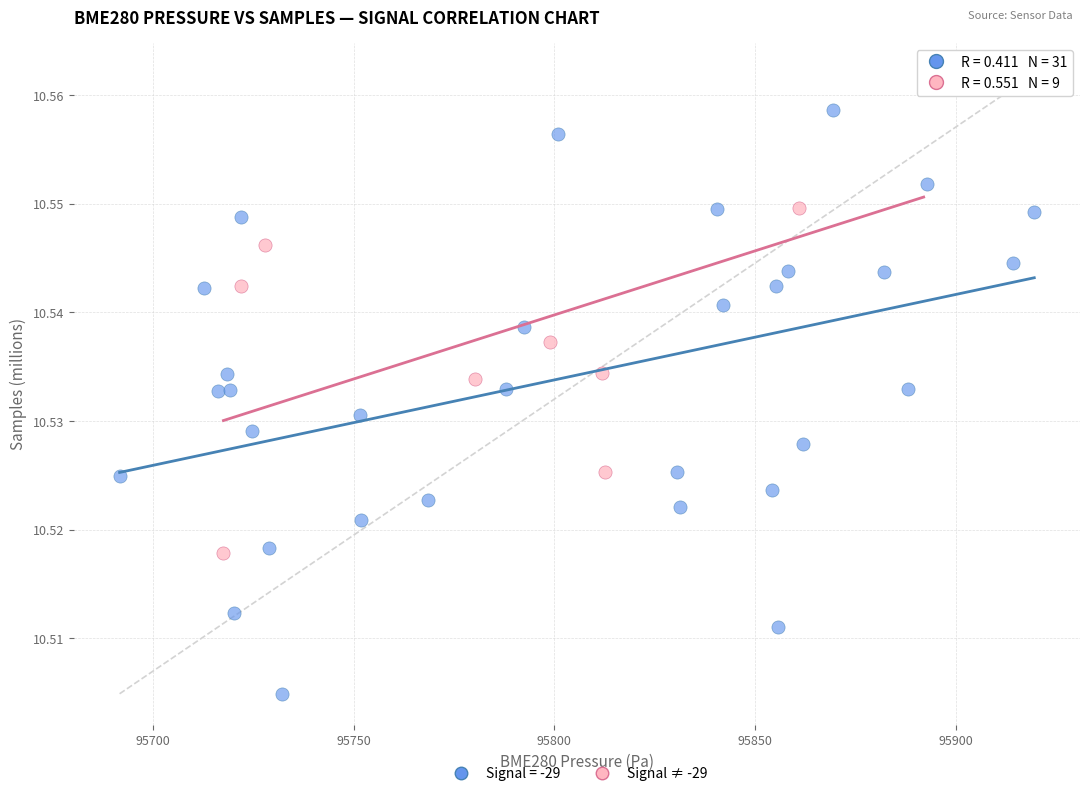

Which series contains the lowest Y value?

Signal = -29